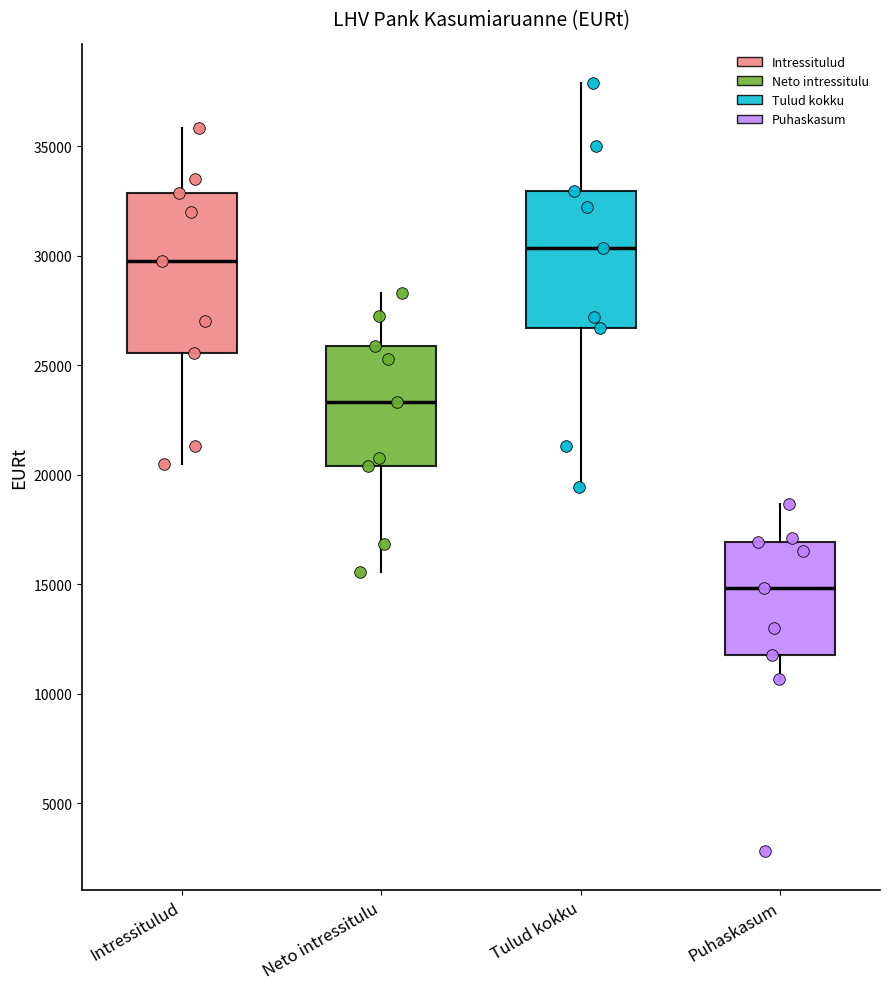

Which box is the tallest, from its lower edge to its upper edge?

Intressitulud